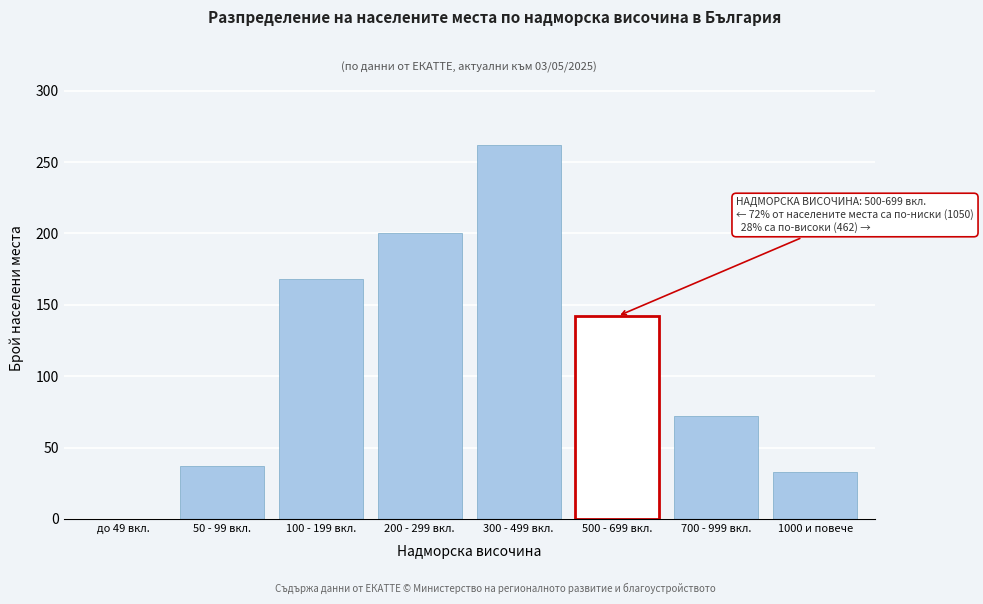

Reading right to left, extract all data points from this chart.

1000 и повече=33	700 - 999 вкл.=72	500 - 699 вкл.=142	300 - 499 вкл.=262	200 - 299 вкл.=200	100 - 199 вкл.=168	50 - 99 вкл.=37	до 49 вкл.=0